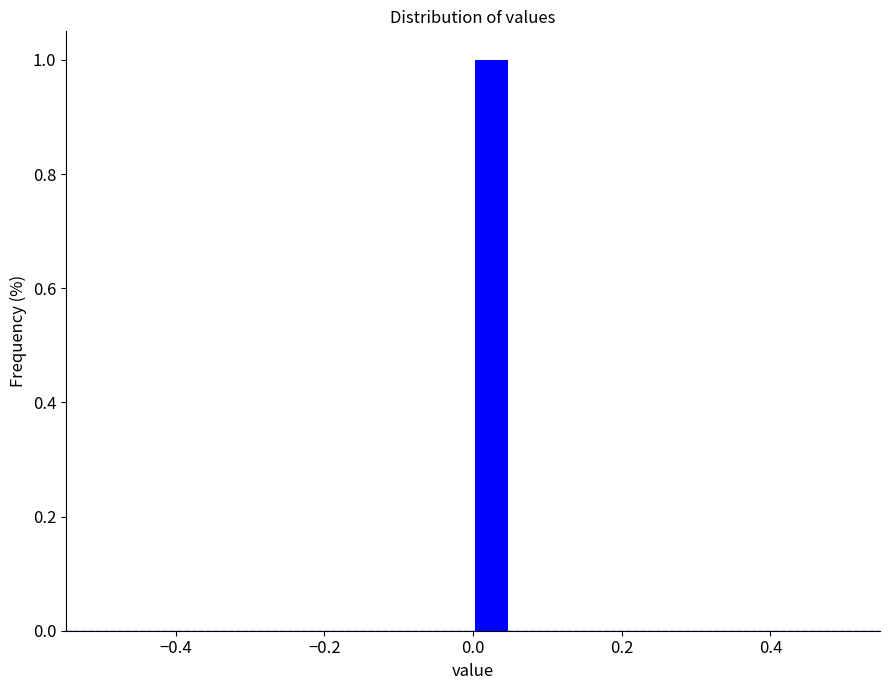

Read against the x-axis, roughly where is the centre of the tallest bar?

0.02